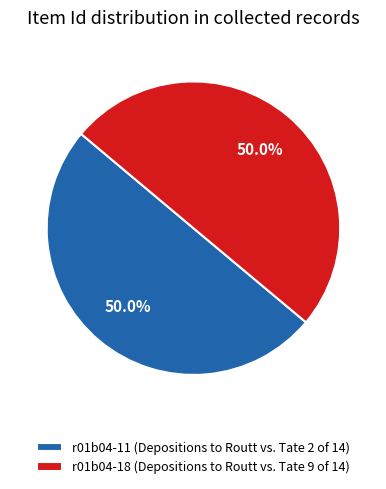

To the nearest percent, what is the combined percentage of r01b04-18 (Depositions to Routt vs. Tate 9 of 14) and r01b04-11 (Depositions to Routt vs. Tate 2 of 14)?

100%